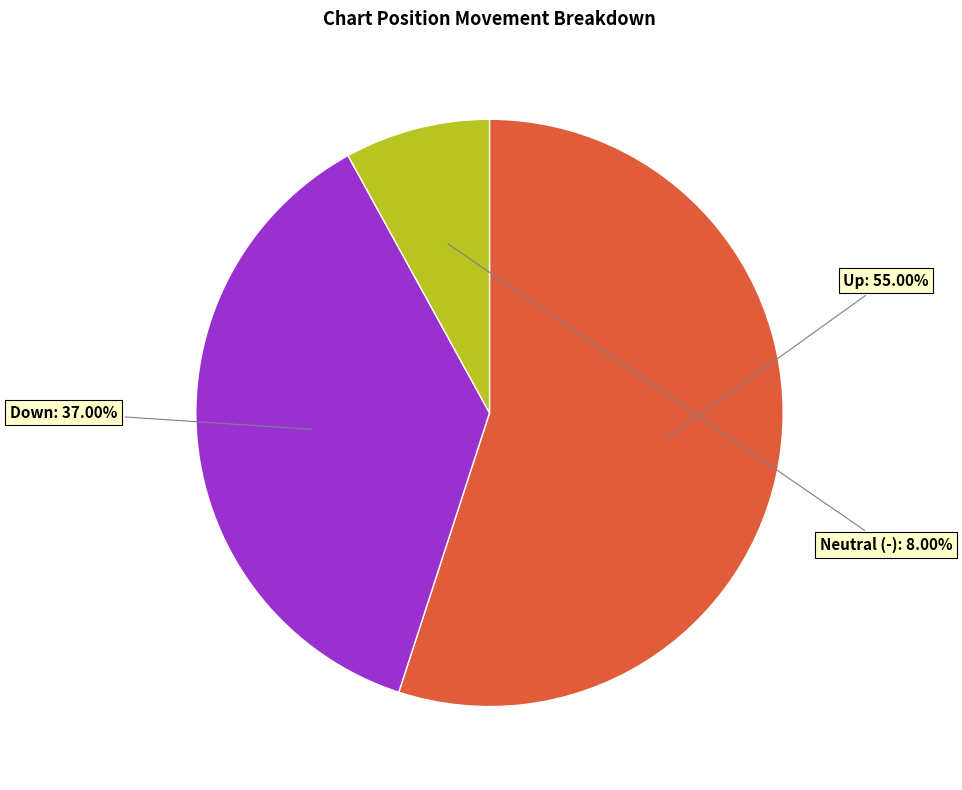

Which has a higher value, Down or Neutral (-)?

Down